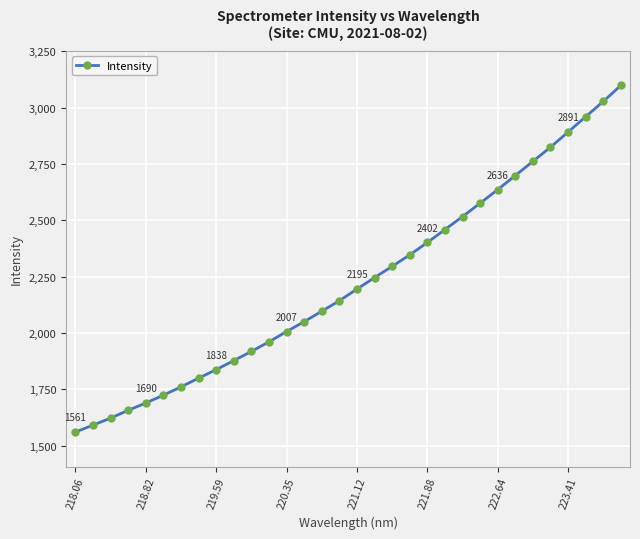

What is the value of the 2nd point from the left?

1591.6